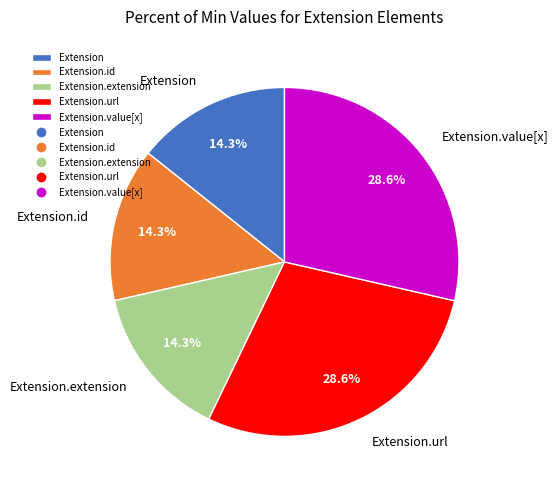

True or false: Extension.value[x] accounts for 63% of the total.

False